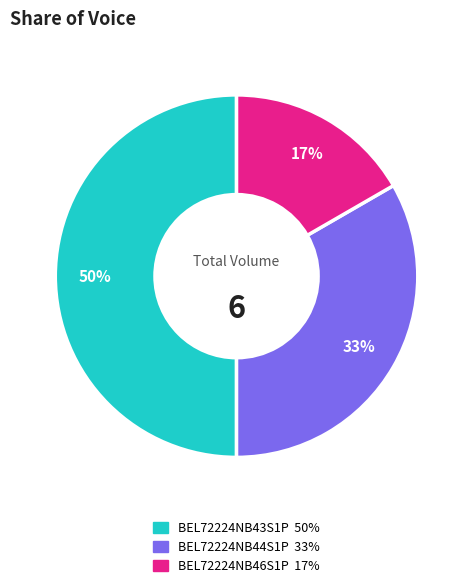

The BEL72224NB46S1P slice represents 17% of the pie. True or false?

True